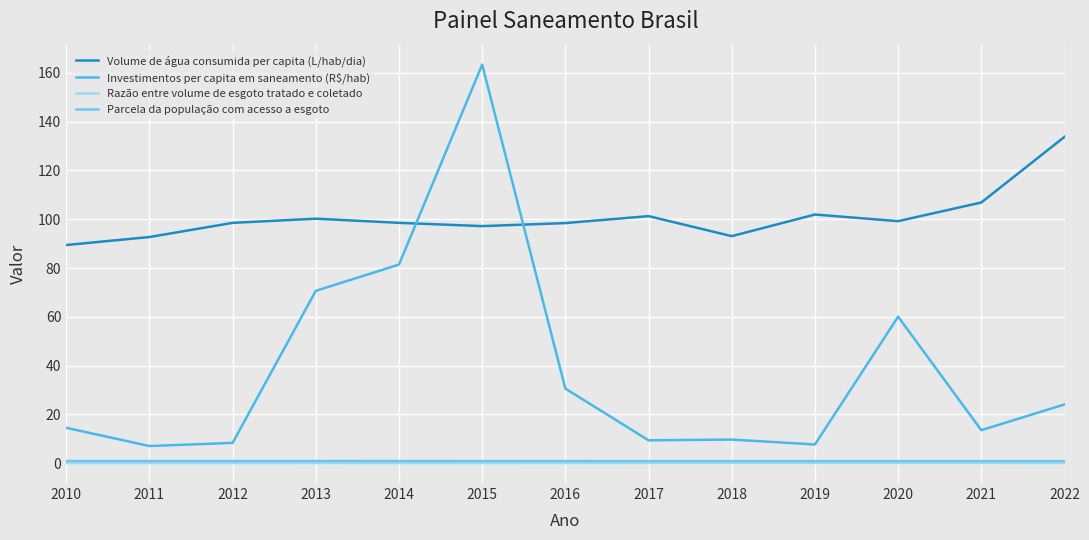

Reading left to right, extract all data points from this chart.

Volume de água consumida per capita (L/hab/dia): 89.4	92.7	98.5	100.2	98.5	97.2	98.4	101.3	93.1	101.9	99.2	106.9	133.8
Investimentos per capita em saneamento (R$/hab): 14.5	7.0	8.3	70.7	81.4	163.4	30.6	9.4	9.7	7.7	60.1	13.6	24.1
Razão entre volume de esgoto tratado e coletado: 0.1	0.1	0.1	0.1	0.1	0.1	0.1	0.1	0.1	0.1	0.1	0.1	0.1
Parcela da população com acesso a esgoto: 0.9	0.9	0.9	0.9	0.9	0.9	0.9	0.9	0.9	0.9	0.9	0.9	0.9